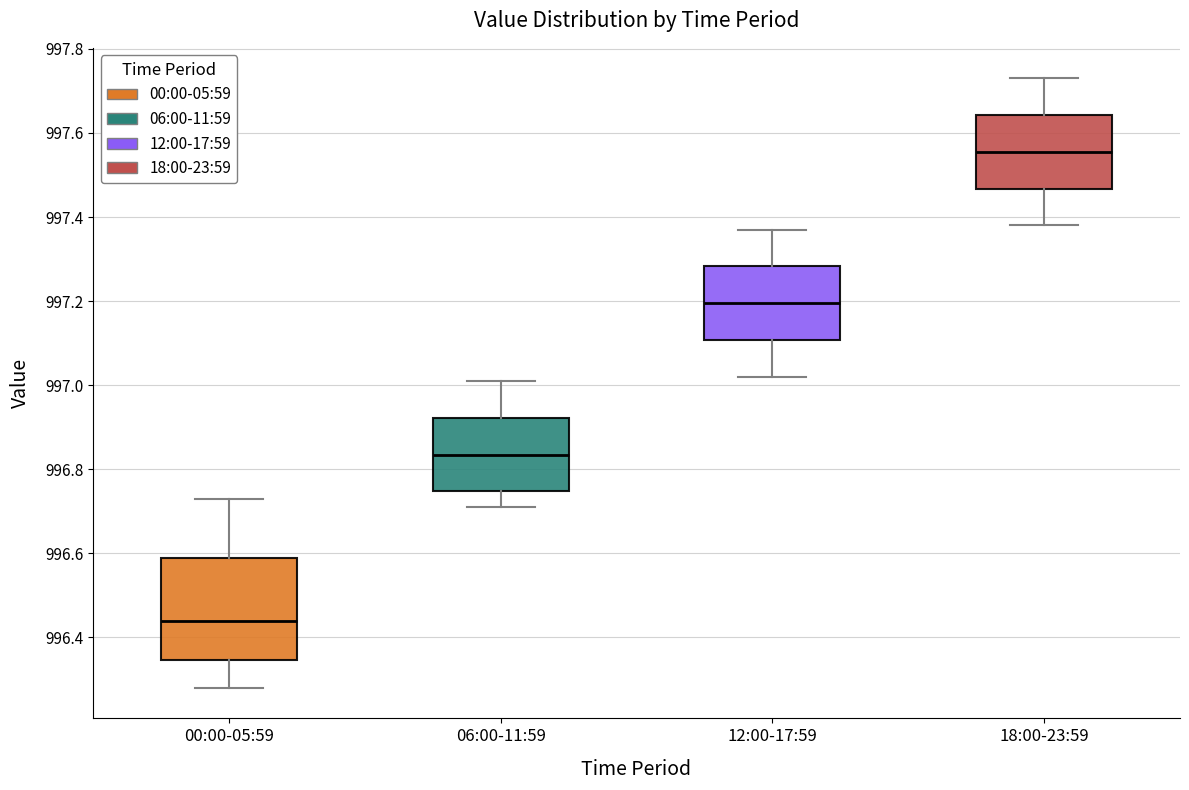

Reading left to right, transcribe this box plot: for each box, give where its median line is, the range the box spans, and where its two whiskers end, as read against the y-axis. The values are not printed on the chart, so give them approximately, as read against the axis.

00:00-05:59: median 996.44, box 996.34 to 996.60, whiskers 996.28 to 996.74
06:00-11:59: median 996.84, box 996.74 to 996.92, whiskers 996.72 to 997.02
12:00-17:59: median 997.20, box 997.10 to 997.28, whiskers 997.02 to 997.38
18:00-23:59: median 997.56, box 997.46 to 997.64, whiskers 997.38 to 997.74